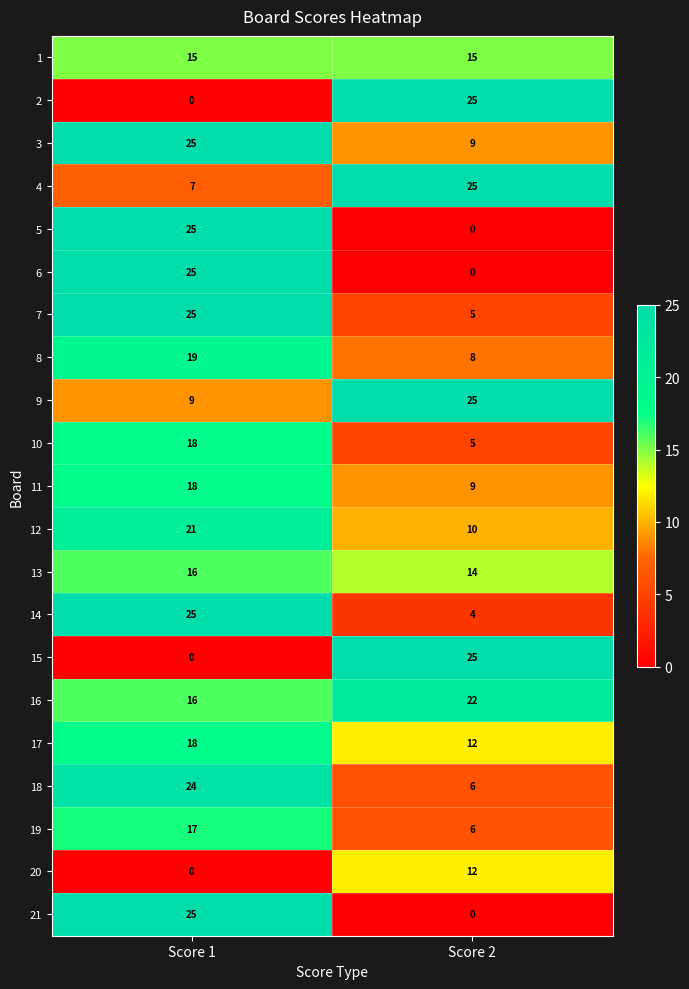

Read the 12 value at Score 2.

10